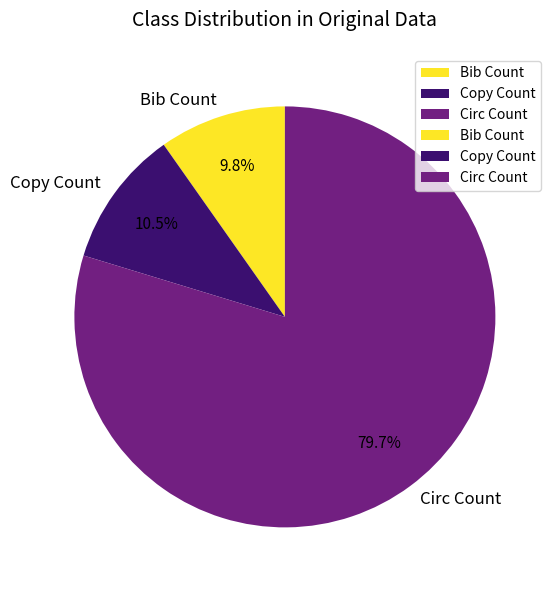

Does Copy Count account for over 50% of the chart?

No